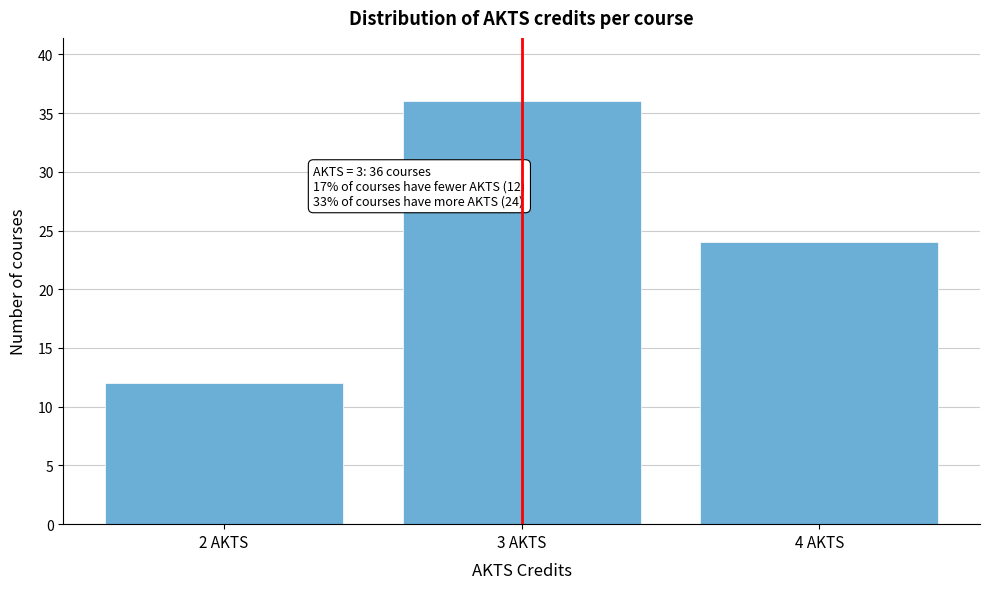

Over which range of the x-axis is the bar tallest?

2.5 to 3.5